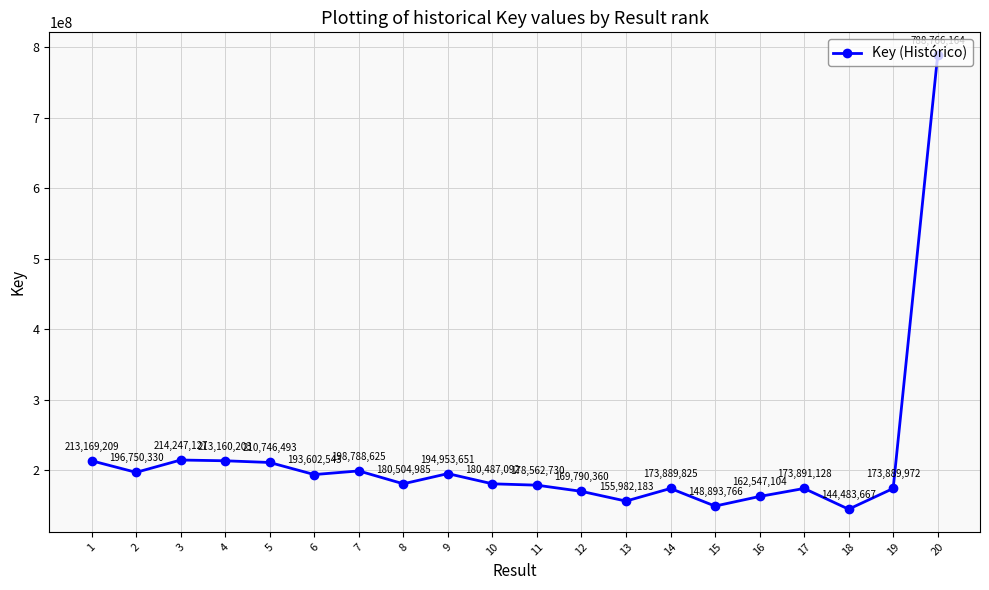

Rank the categories by value from lowest to highest.

18, 15, 13, 16, 12, 14, 19, 17, 11, 10, 8, 6, 9, 2, 7, 5, 4, 1, 3, 20